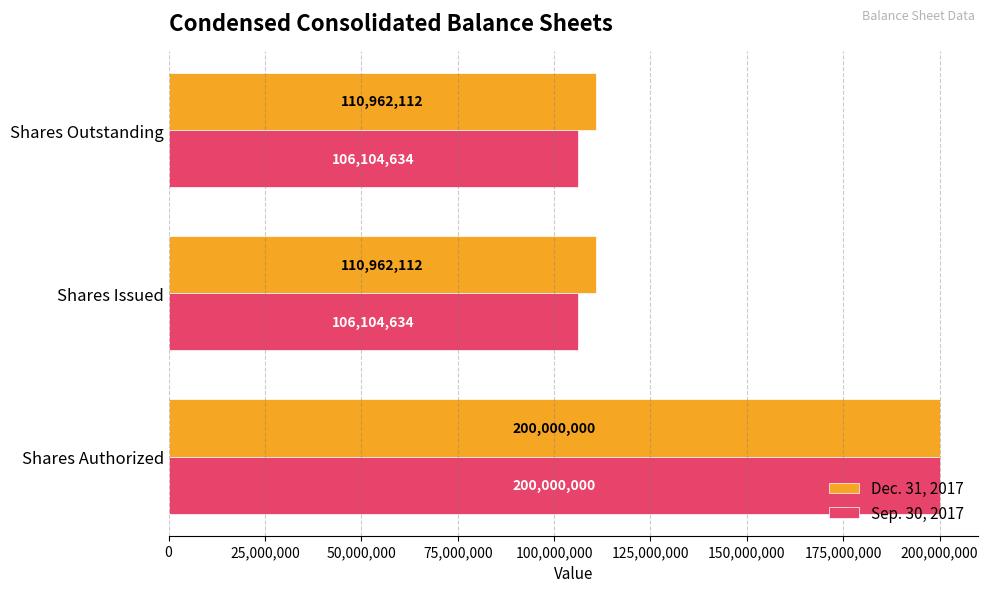

Between Shares Authorized and Shares Outstanding, which series saw the biggest shift?

Sep. 30, 2017